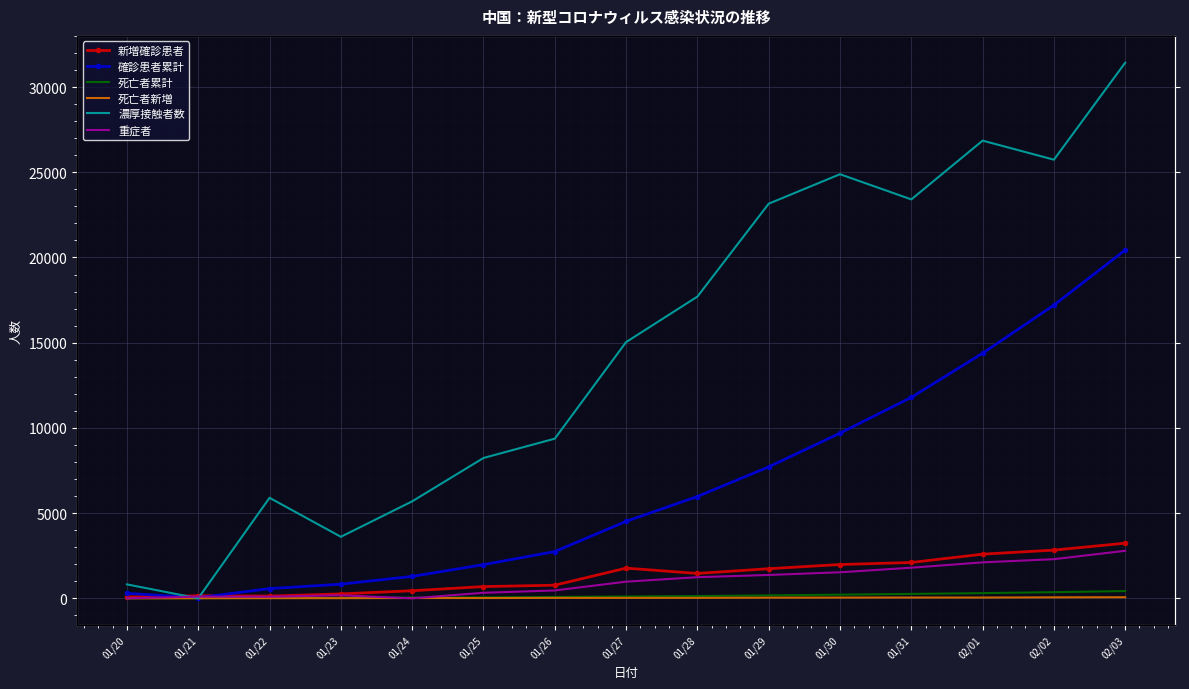

At which category does the chart reach its peak across all series?

02/03